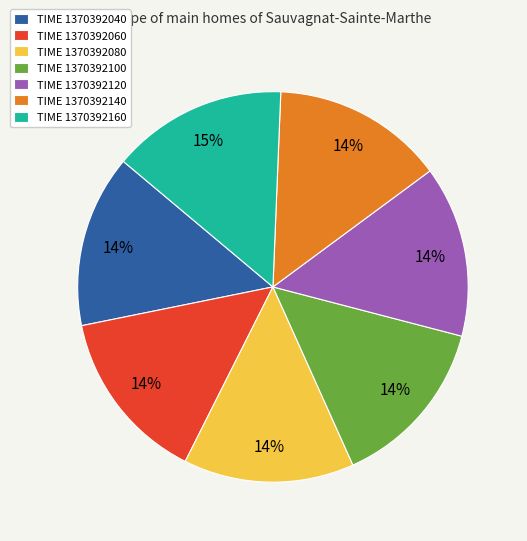

True or false: TIME 1370392060 accounts for 14% of the total.

True